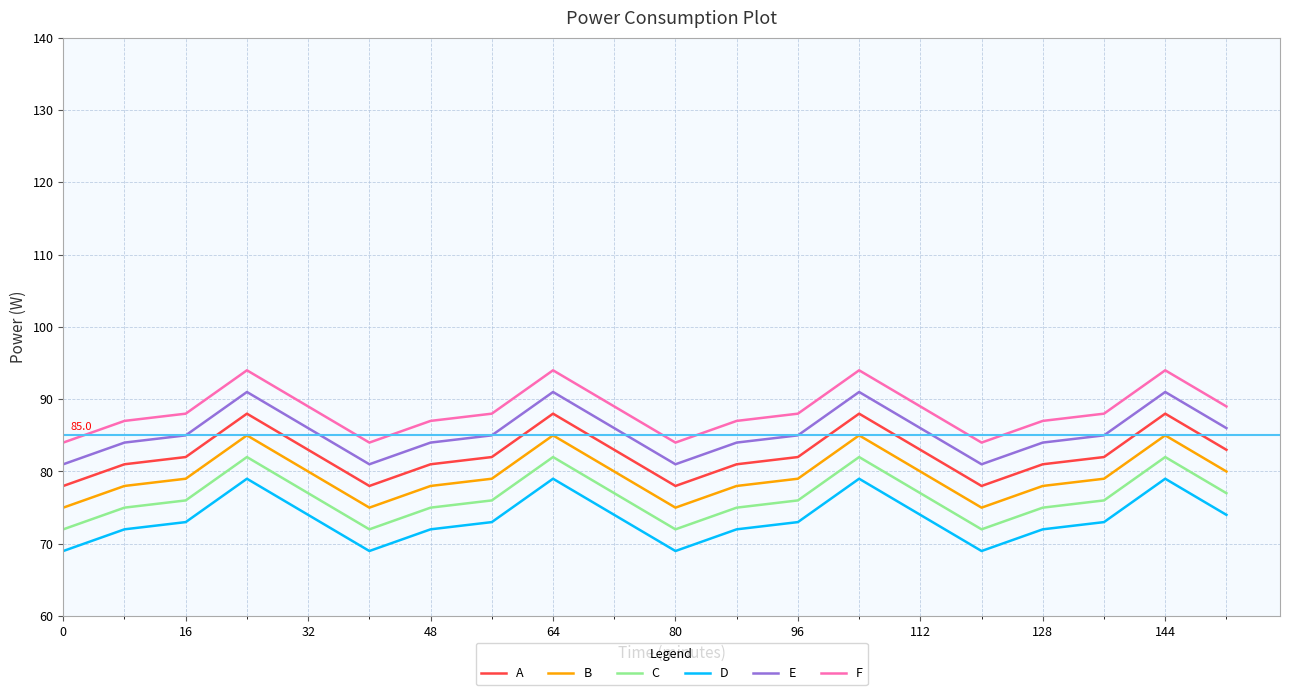

In A, how many points are lower than both neighbors (excluding endpoints)?

3